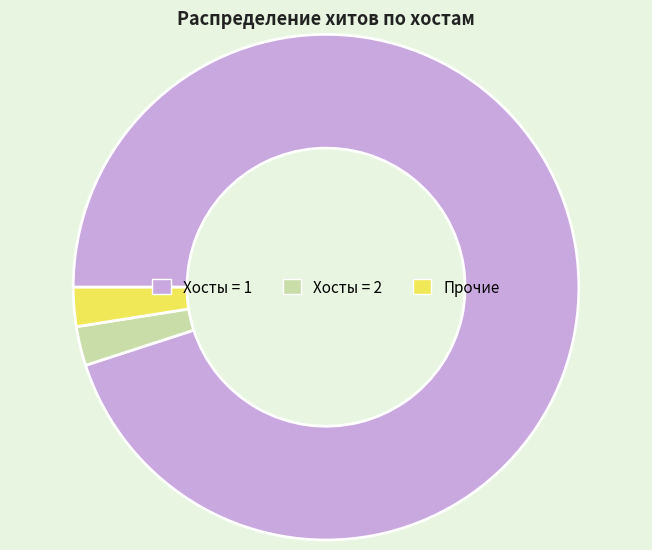

Count the number of slices in the pie.

3